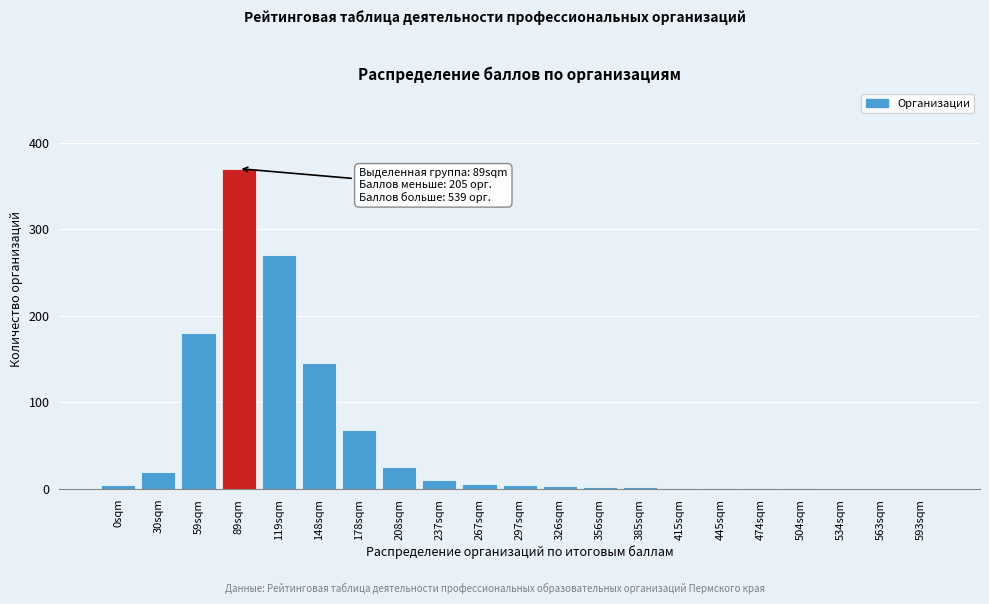

Which label corresponds to the largest value in the chart?

89sqm